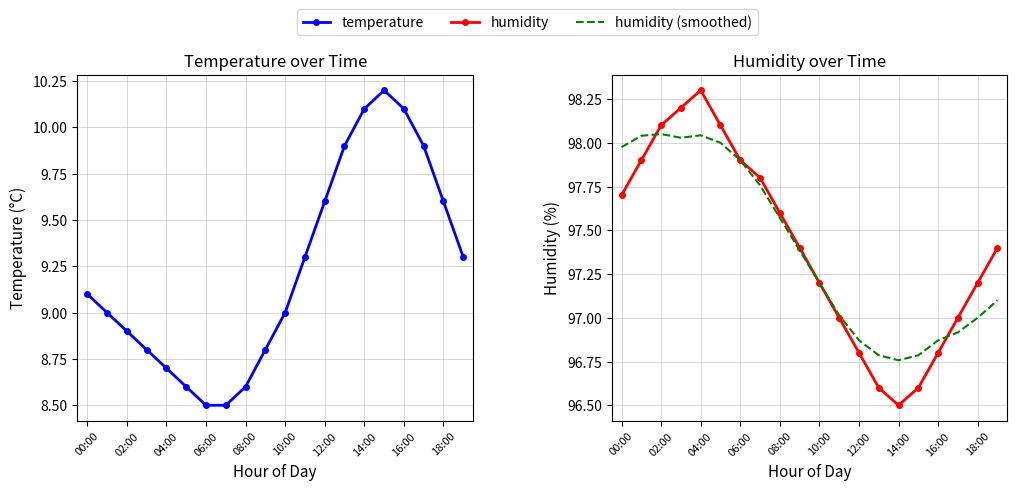

How many data points in humidity are less than 97?

5